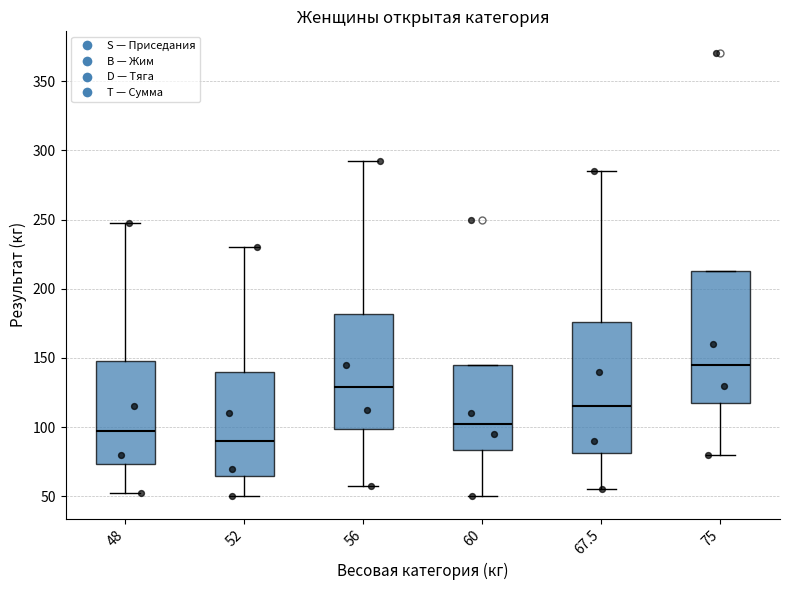

Reading left to right, transcribe this box plot: for each box, give where its median line is, the range the box spans, and where its two whiskers end, as read against the y-axis. The values are not printed on the chart, so give them approximately, as read against the axis.

48: median 100, box 75 to 150, whiskers 55 to 250
52: median 90, box 65 to 140, whiskers 50 to 230
56: median 130, box 100 to 180, whiskers 60 to 295
60: median 105, box 85 to 145, whiskers 50 to 145
67.5: median 115, box 80 to 175, whiskers 55 to 285
75: median 145, box 120 to 215, whiskers 80 to 215